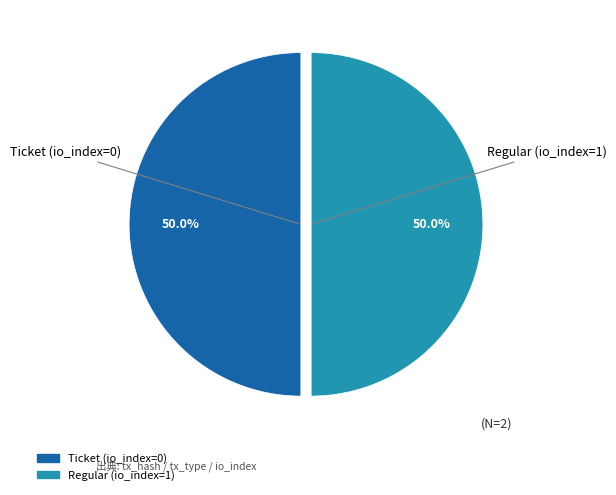

How many slices are in this pie chart?

2